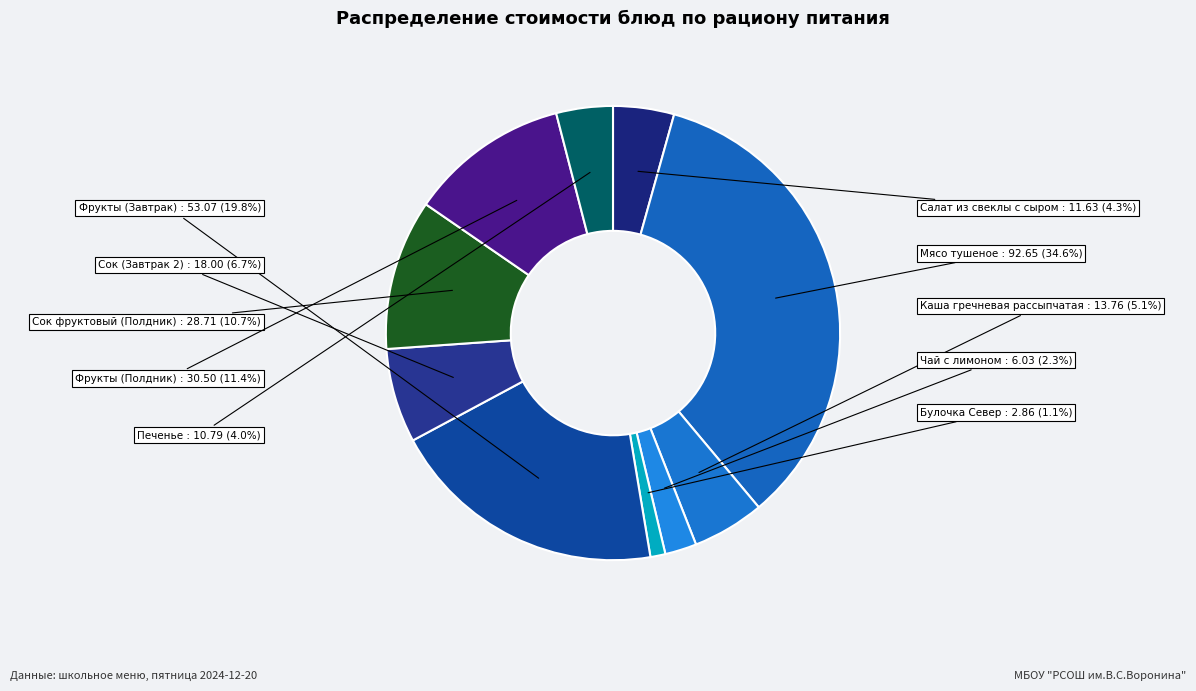

Count the number of slices in the pie.

10